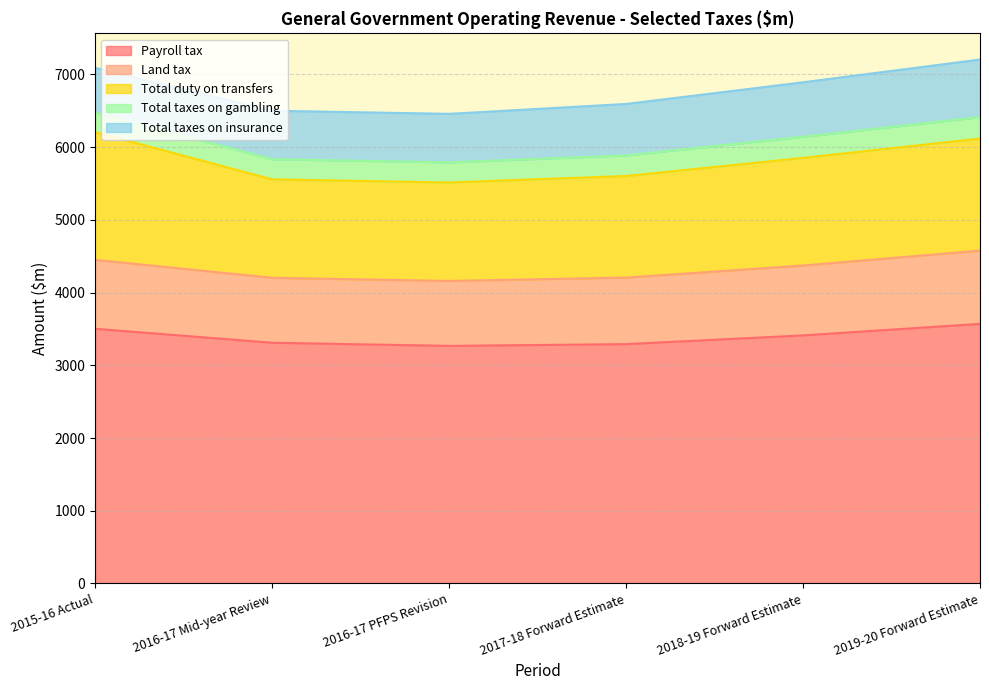

List the labels in order of Total taxes on gambling value, largest first.

2019-20 Forward Estimate, 2018-19 Forward Estimate, 2017-18 Forward Estimate, 2016-17 Mid-year Review, 2016-17 PFPS Revision, 2015-16 Actual